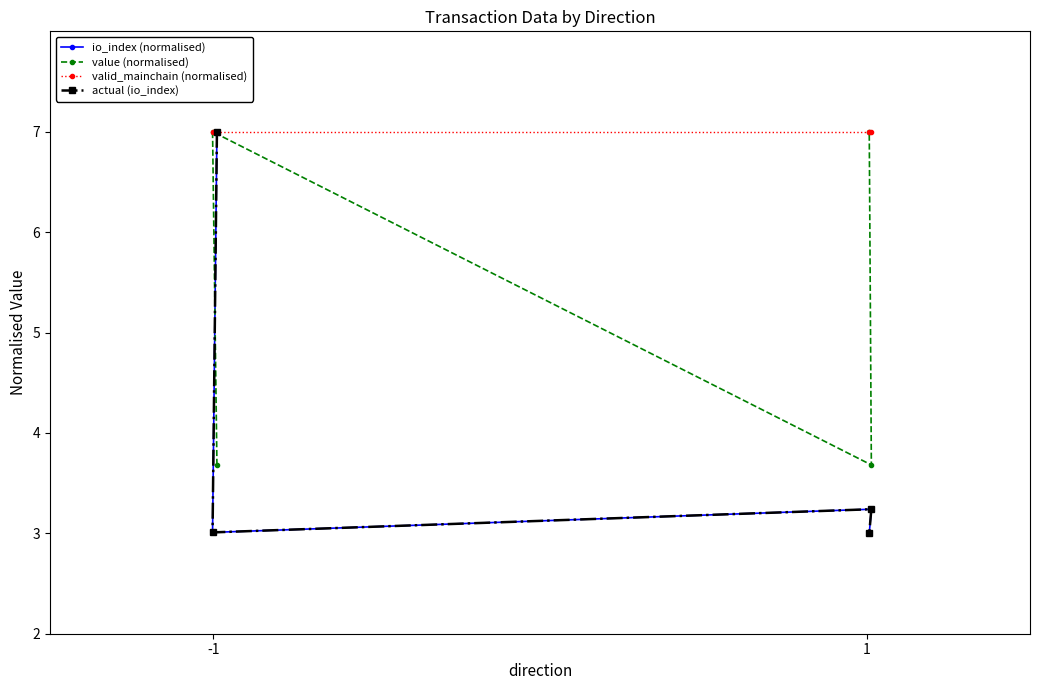

List the series in order of their peak value, lowest first.

io_index (normalised), value (normalised), valid_mainchain (normalised), actual (io_index)